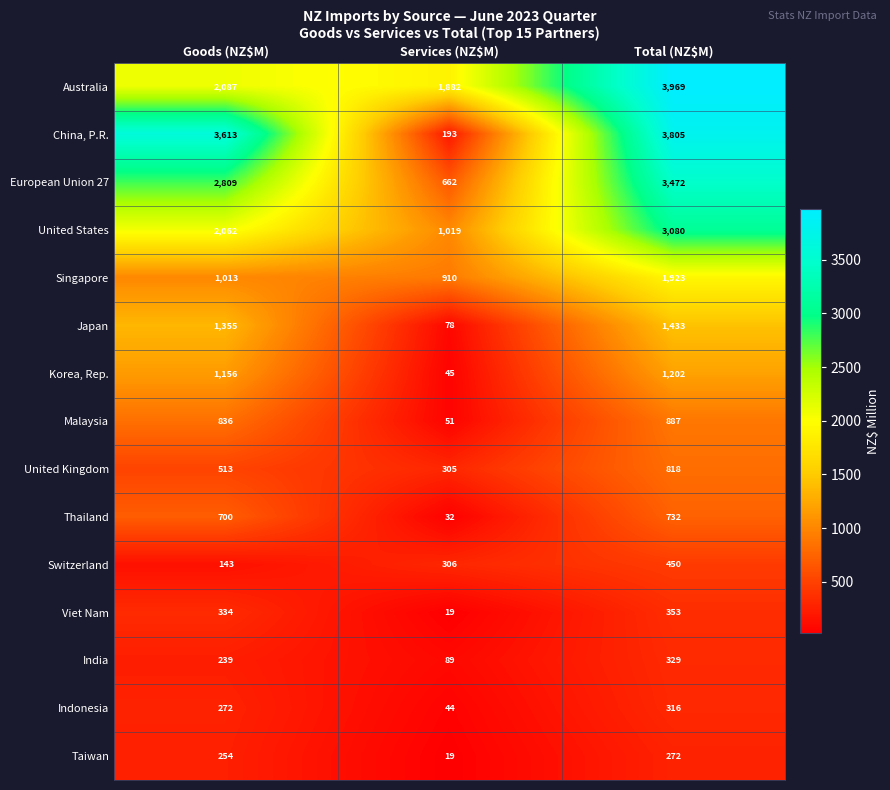

What is the spread (max minus min) of values at Services (NZ$M)?

1863